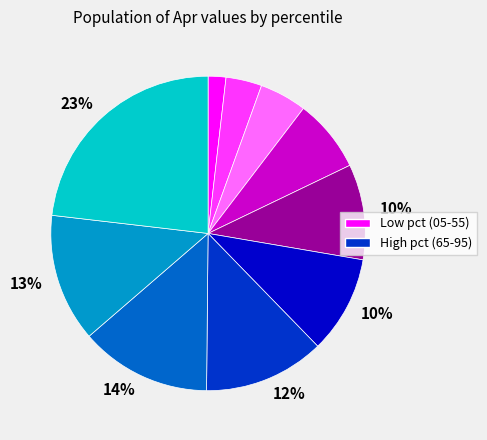

Is there a majority slice in this chart?

No